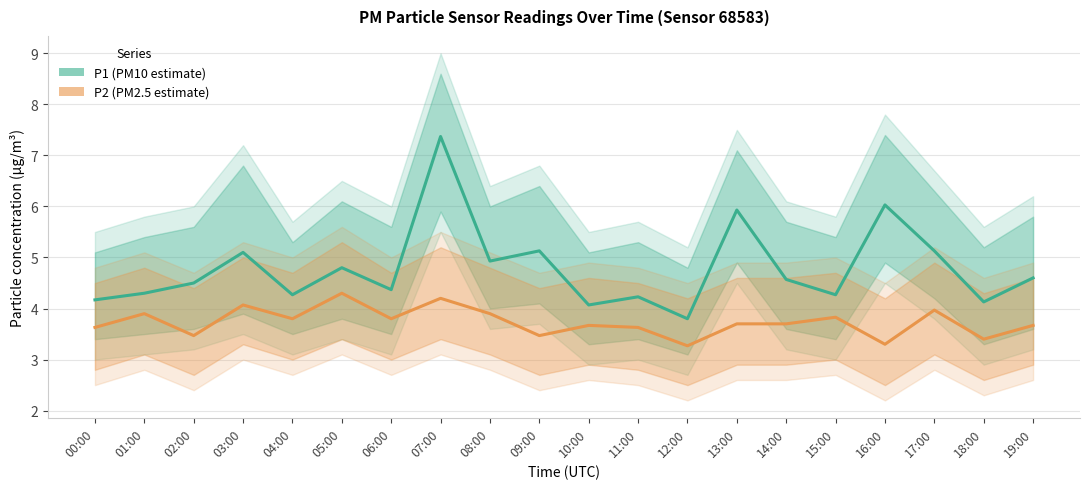

Between 00:00 and 16:00, which is larger?

16:00